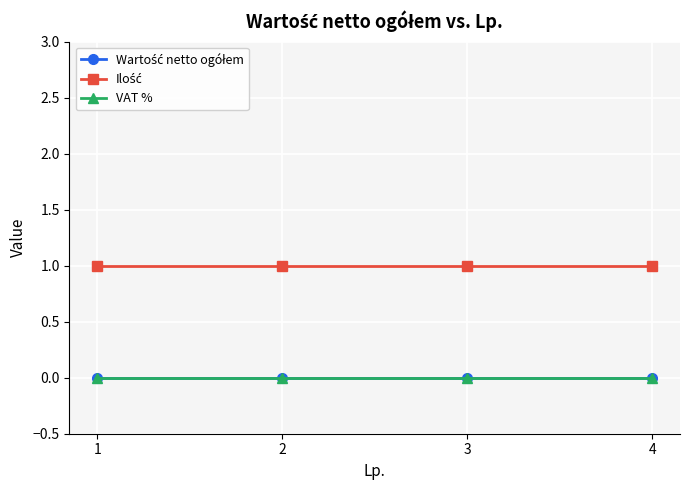

True or false: Wartość netto ogółem has more than 2 points higher than both neighbors.

False